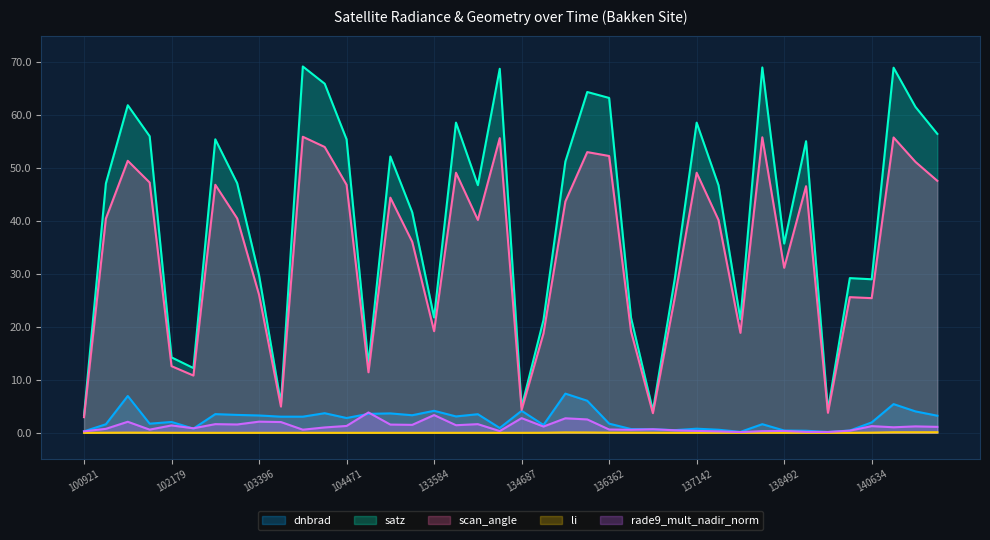

What is the sum of all satz values?

1621.6